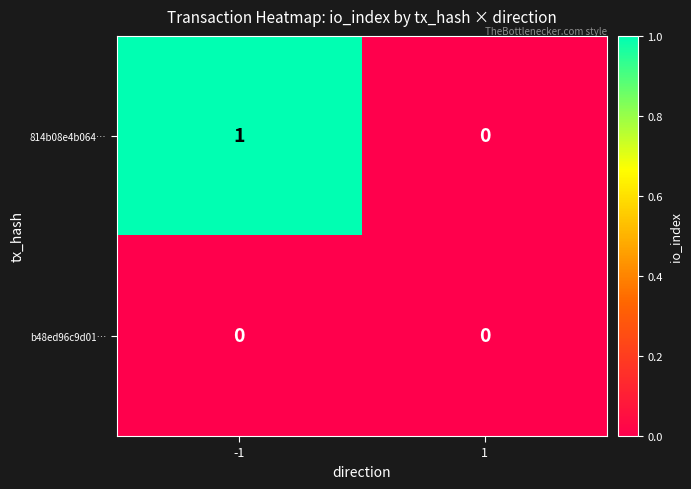

Reading left to right, extract all data points from this chart.

814b08e4b064…: -1=1	1=0
b48ed96c9d01…: -1=0	1=0